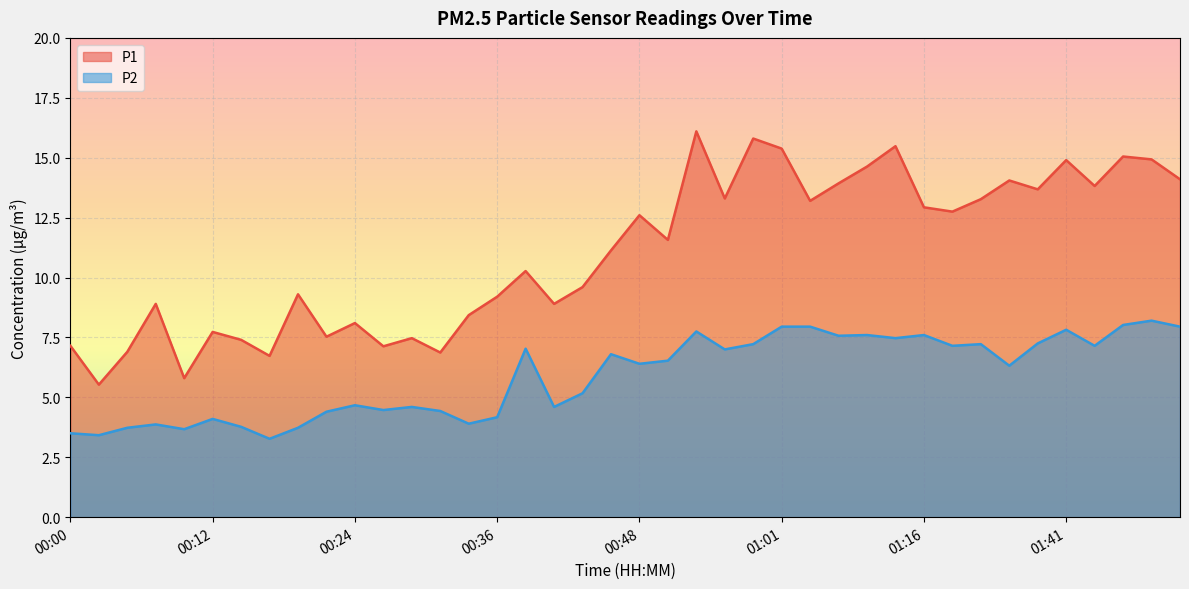

What is the difference between the highest and lowest values at 00:02?

2.1